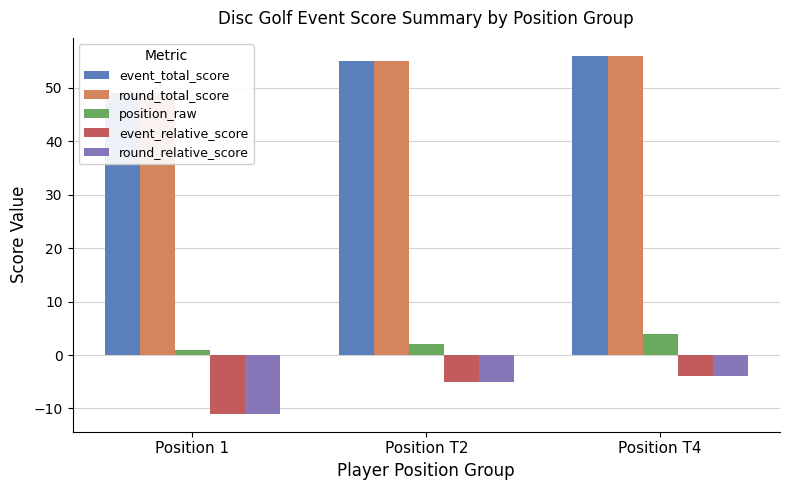

What is the highest value of the position_raw series?

4